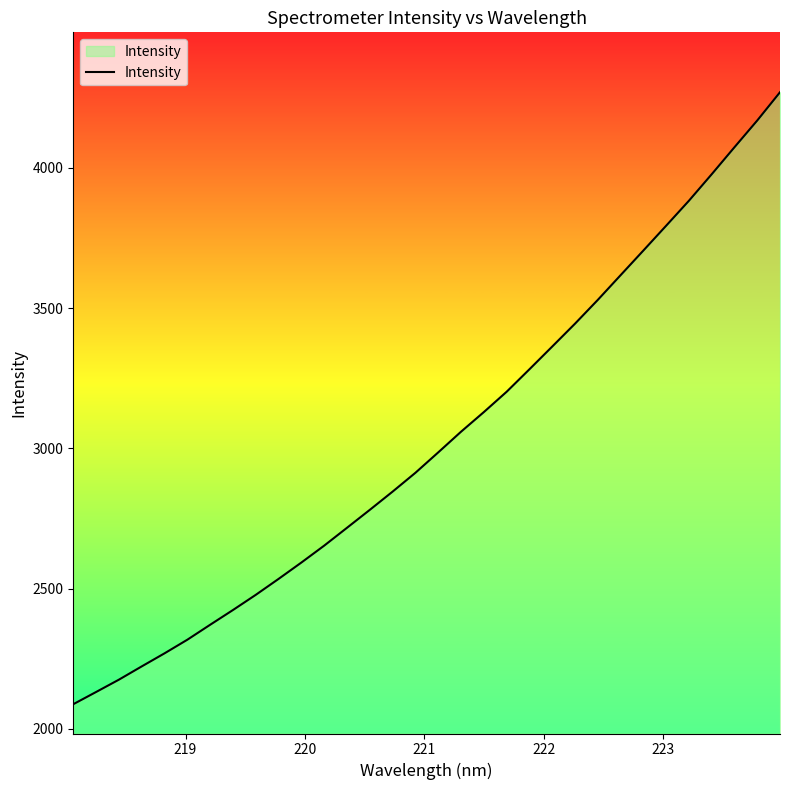

What is the greatest value displayed?

4269.9